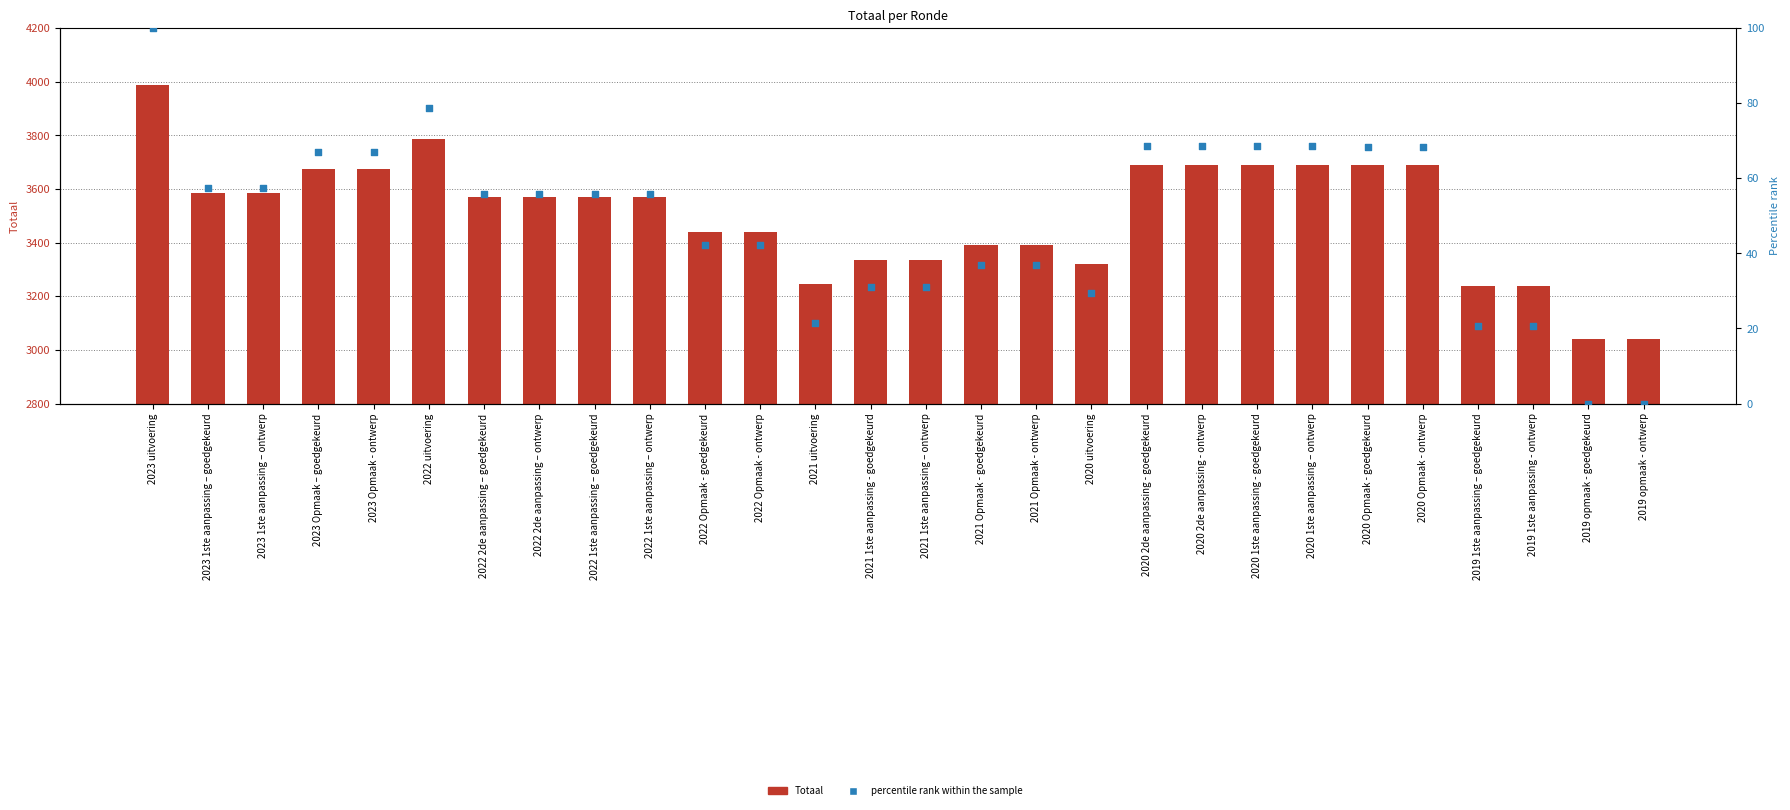

At which category is the sum across all series the highest?

2023 uitvoering